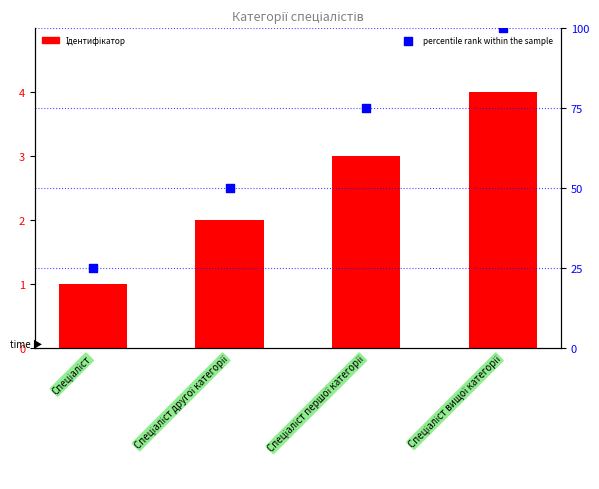

Which series reaches the minimum Y coordinate?

Ідентифікатор